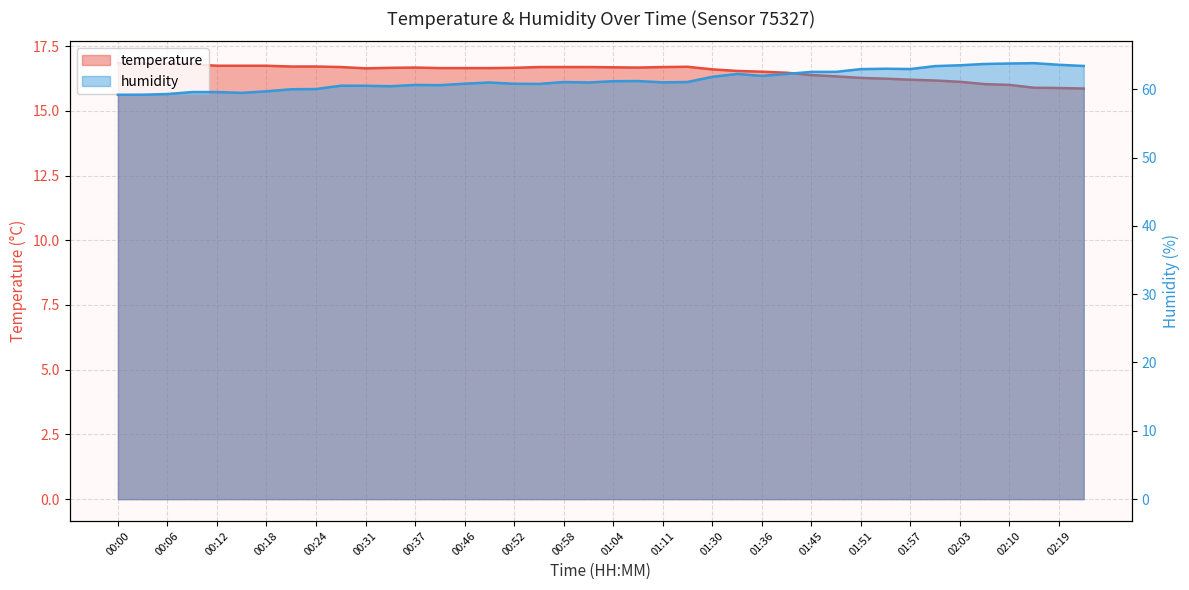

What is the label of the 12th point from the right?

01:45